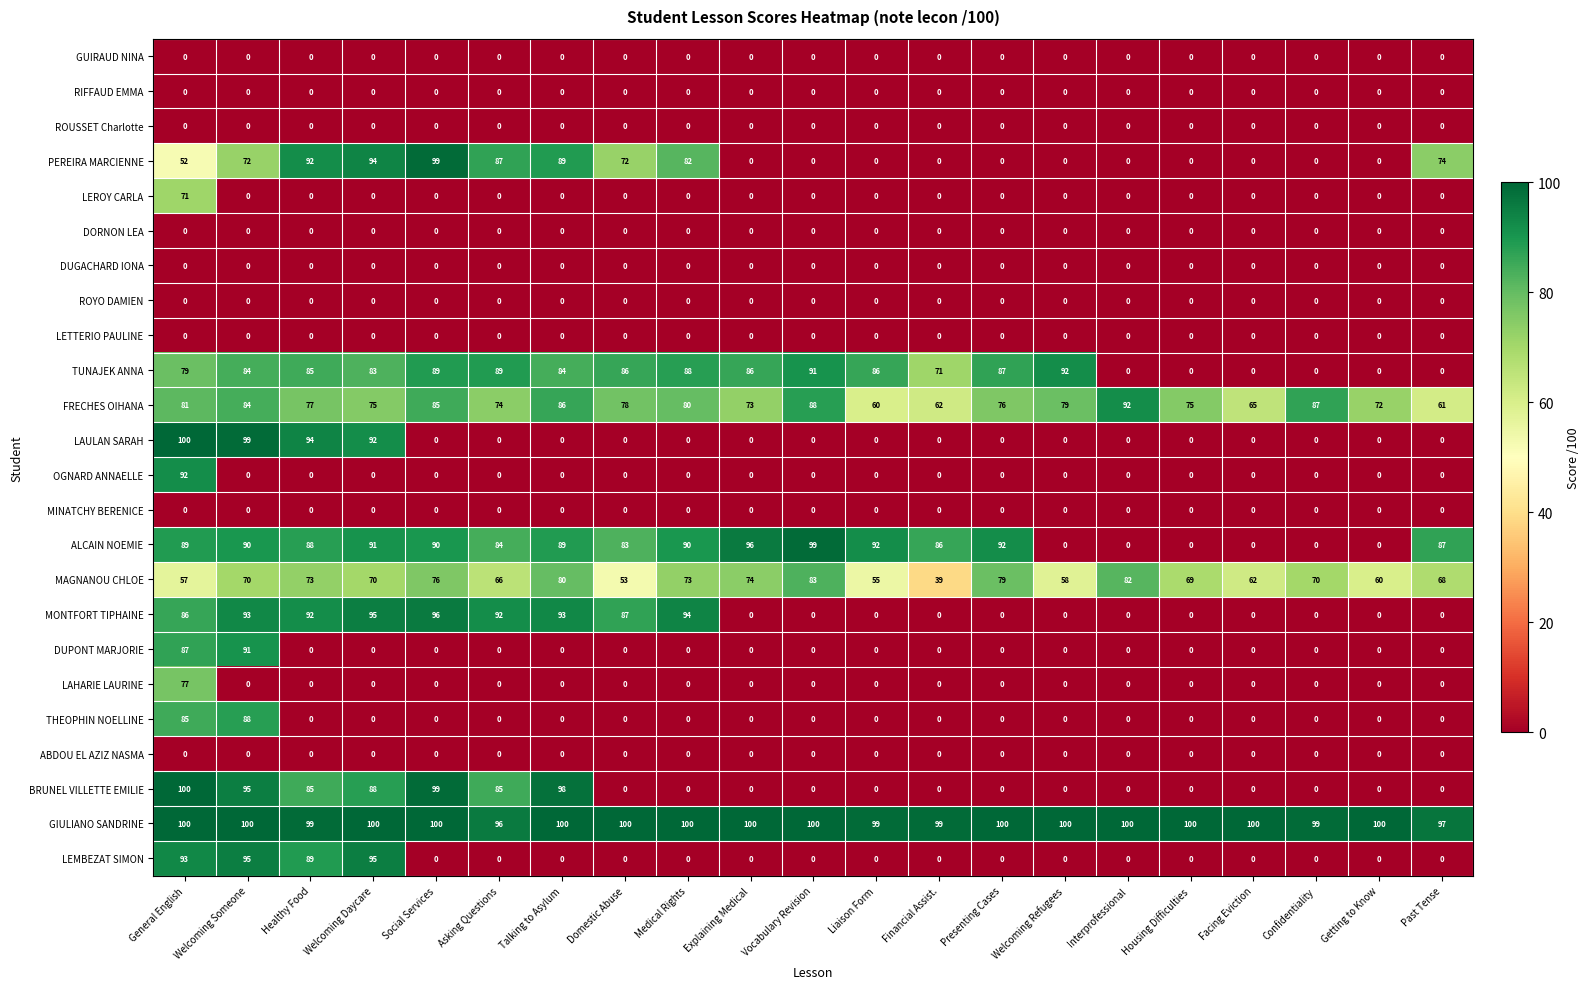

What is the total value across all series at Getting to Know?

232